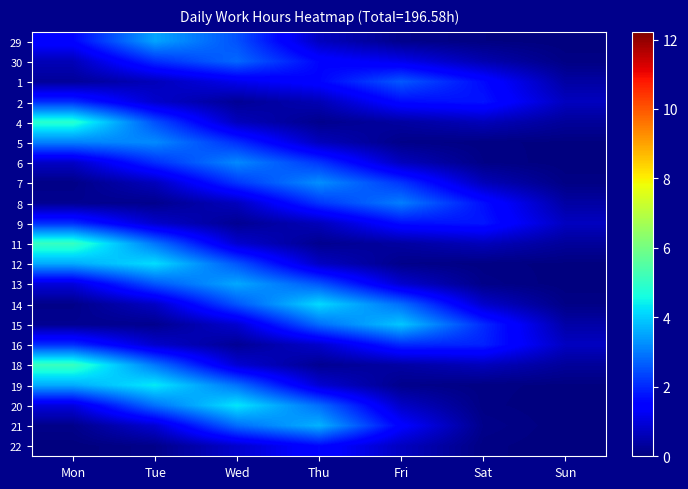

Between Tue and Sun, which is larger?

Tue